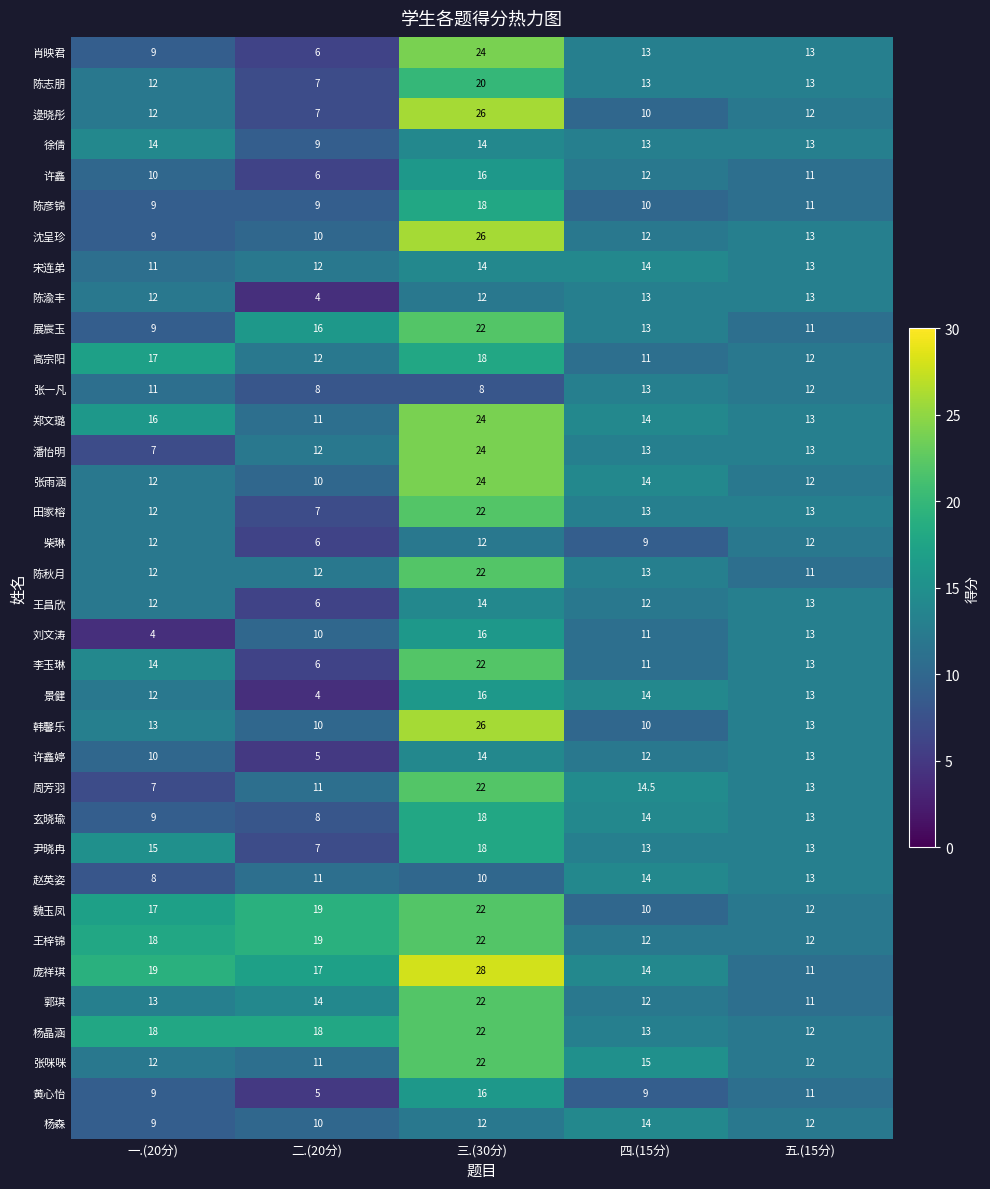

Which category has the lowest value in the 张咪咪 series?

二.(20分)